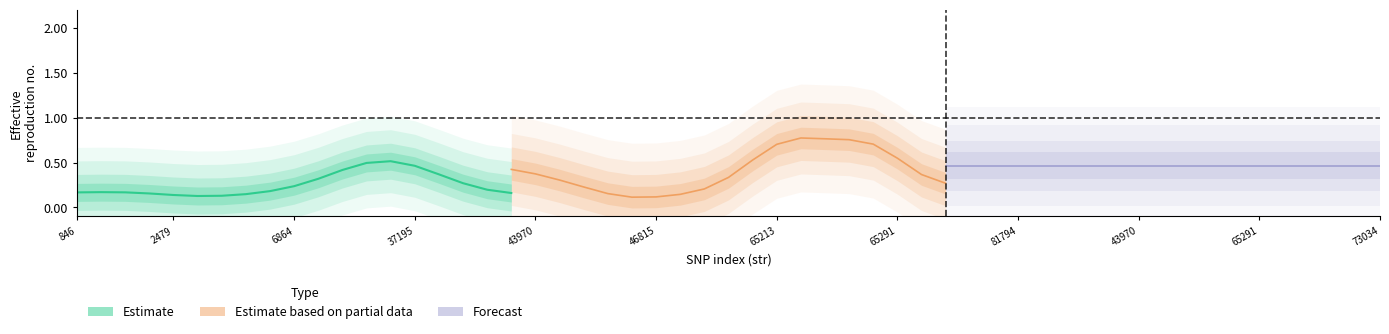

Which series has the largest range (max minus min)?

Estimate based on partial data